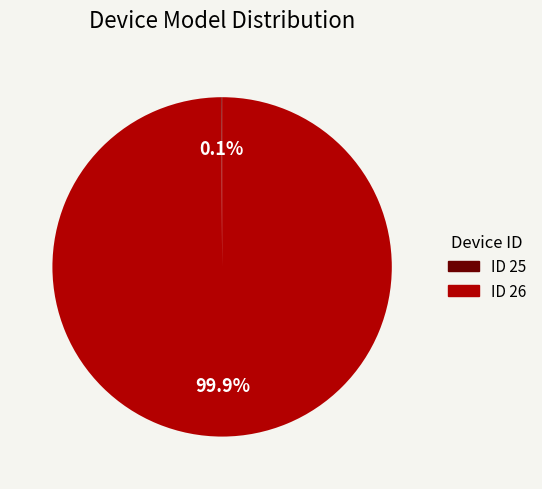

Which category has the biggest portion of the pie?

ID 26